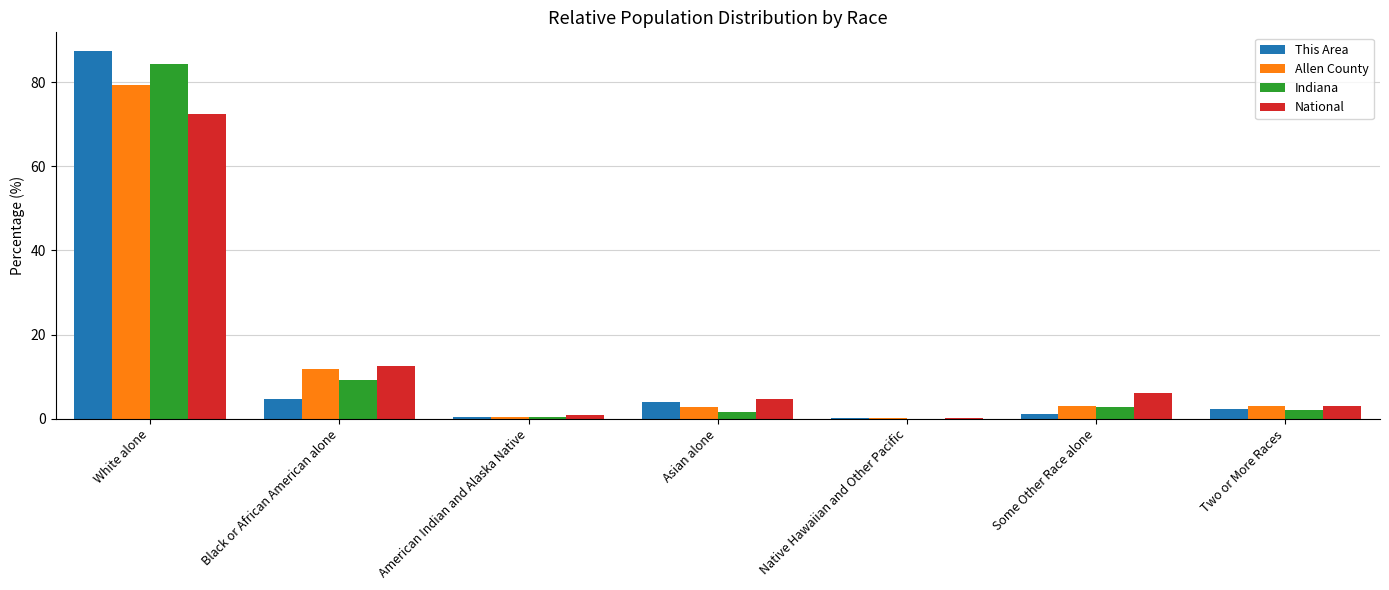

What is the approximate value of Indiana at Black or African American alone?

9.1